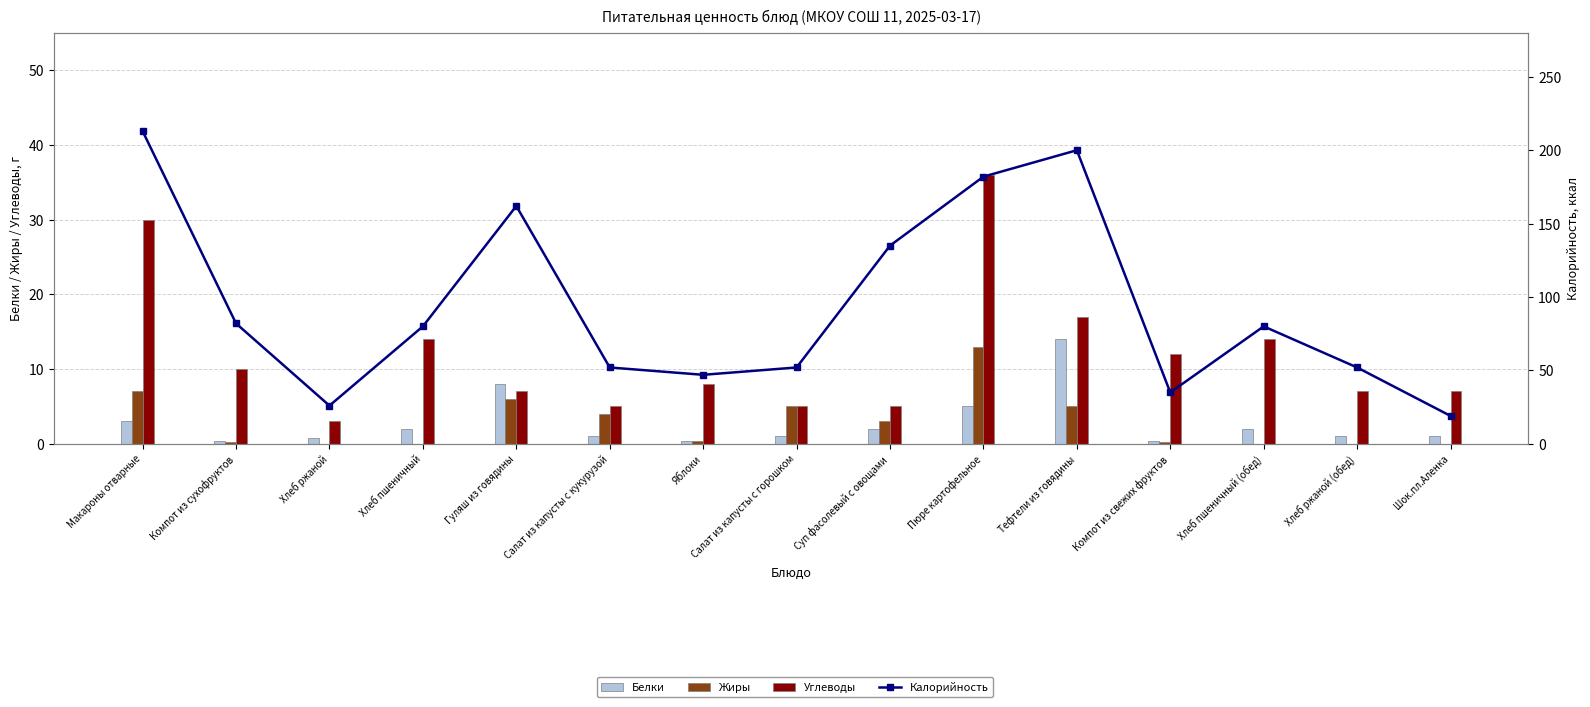

What are all the series names shown in the legend?

Белки, Жиры, Углеводы, Калорийность